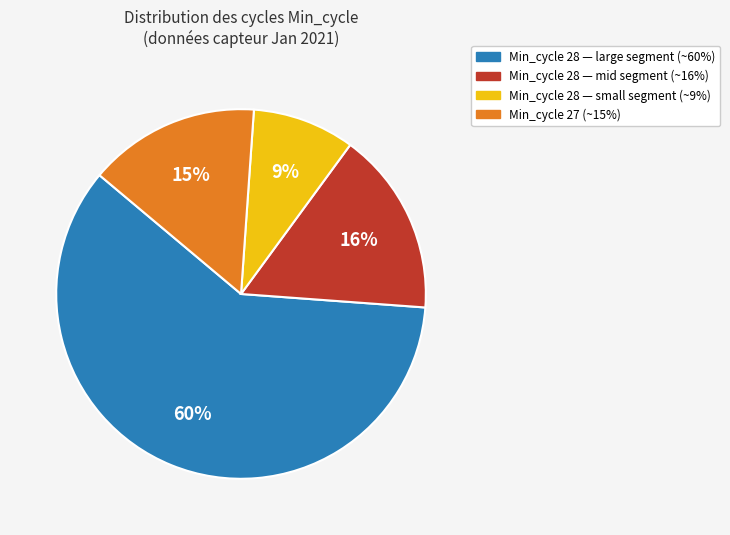

Is there any slice that represents more than half of the pie?

Yes